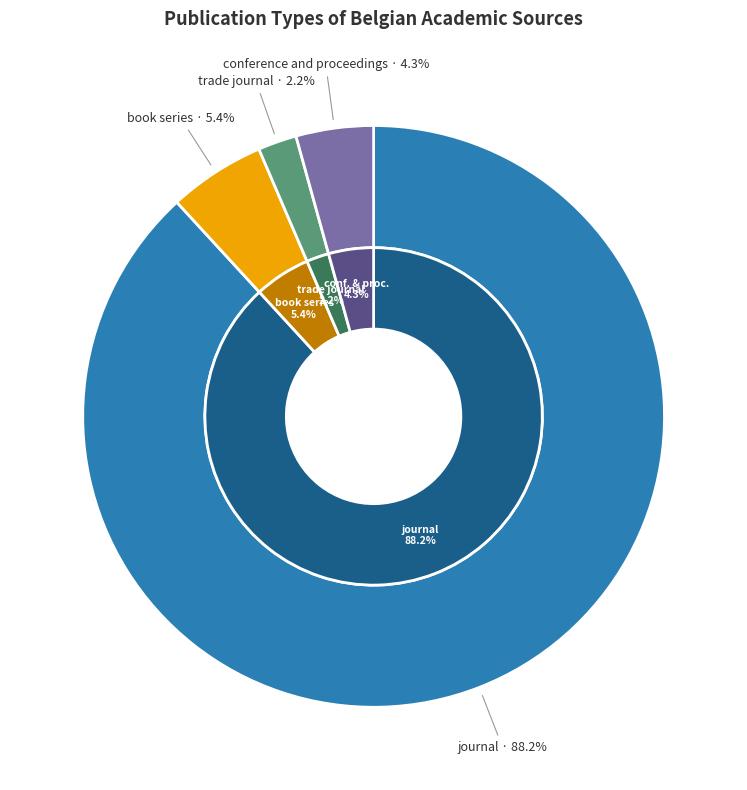

Which slice represents more than half of the pie?

journal